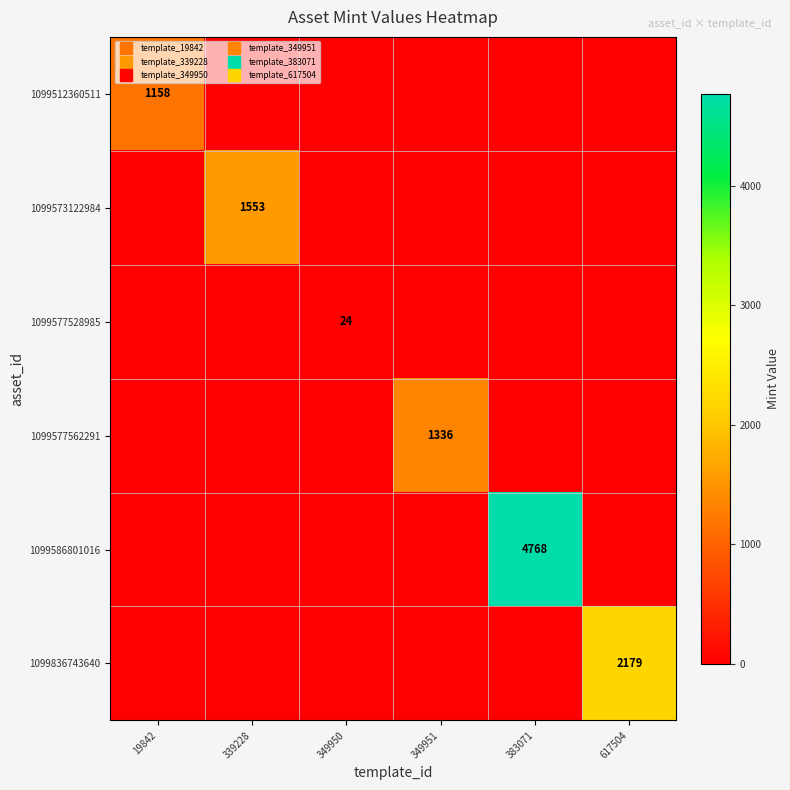

Count the number of categories in the chart.

6